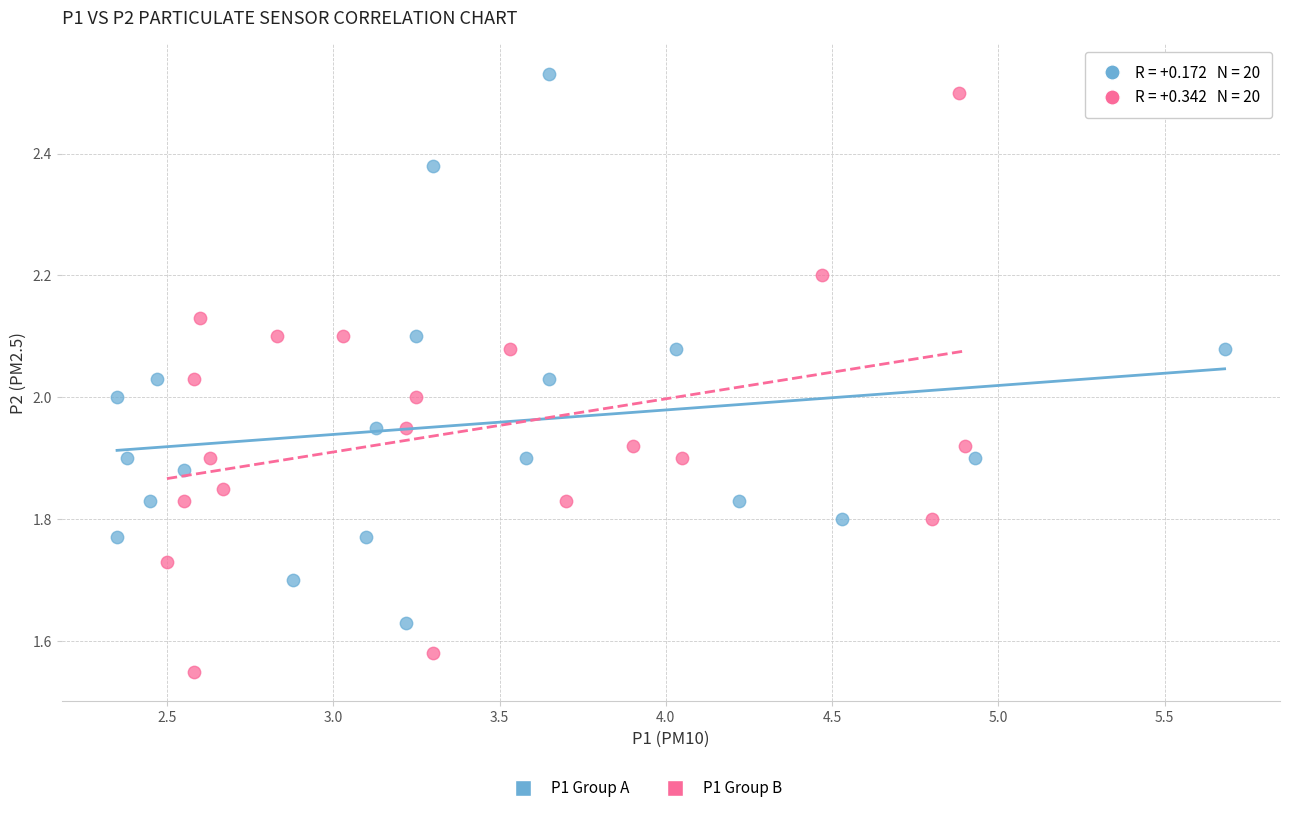

Which series reaches the minimum Y coordinate?

P1 Group B